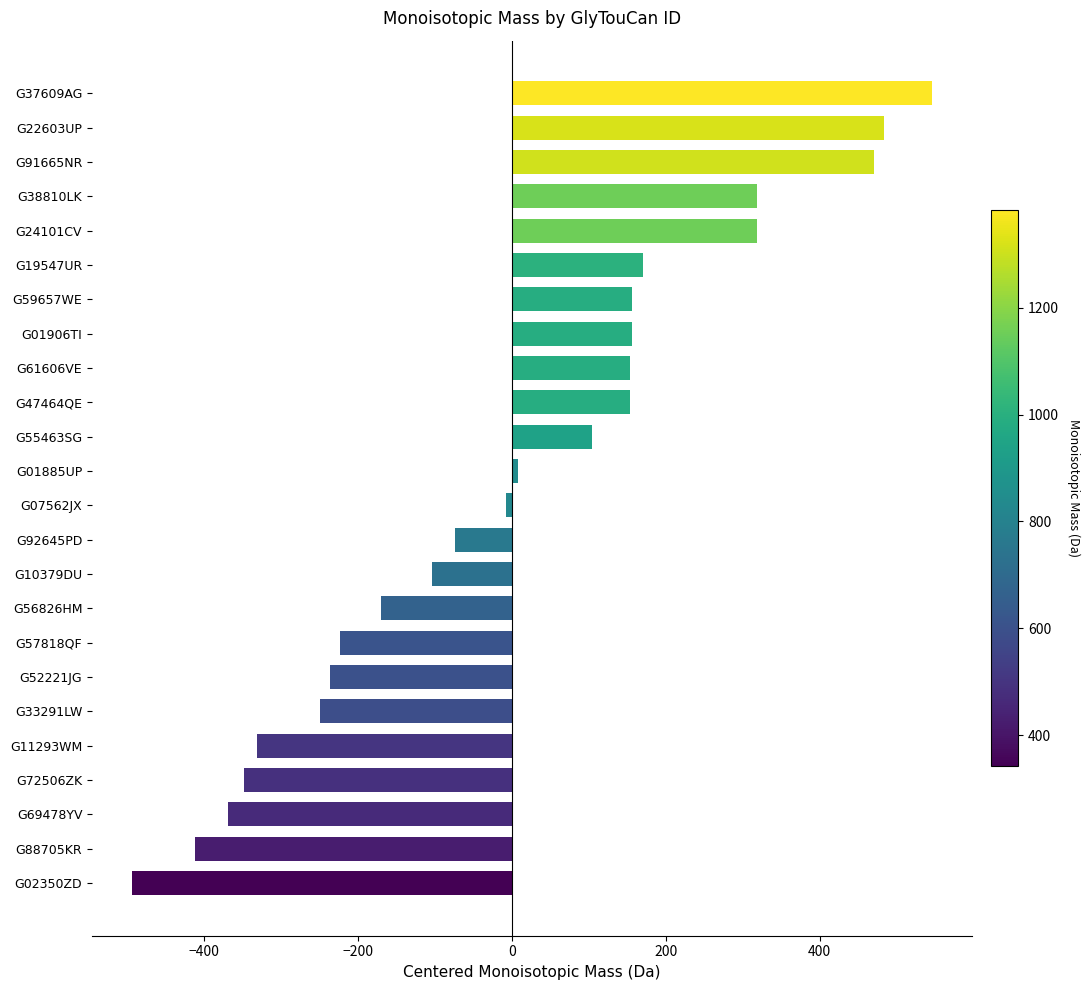

What is the smallest value displayed?

-494.1